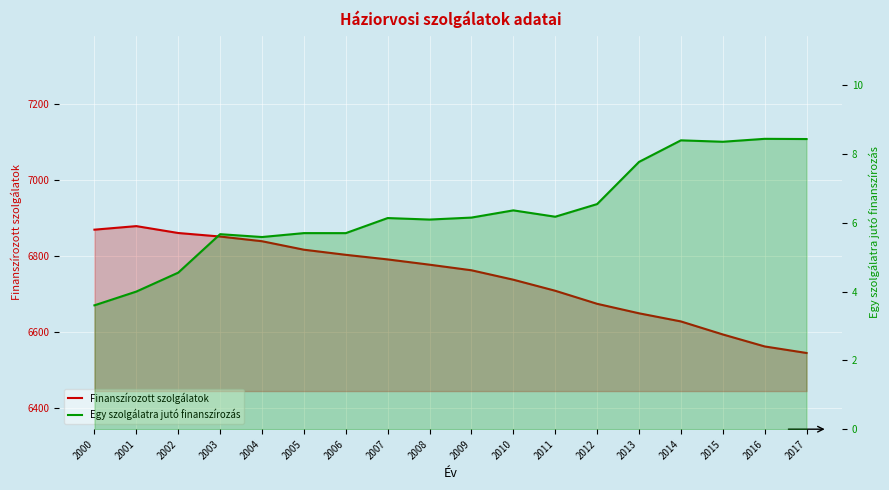

What is the total value across all series at 2002?

6864.8